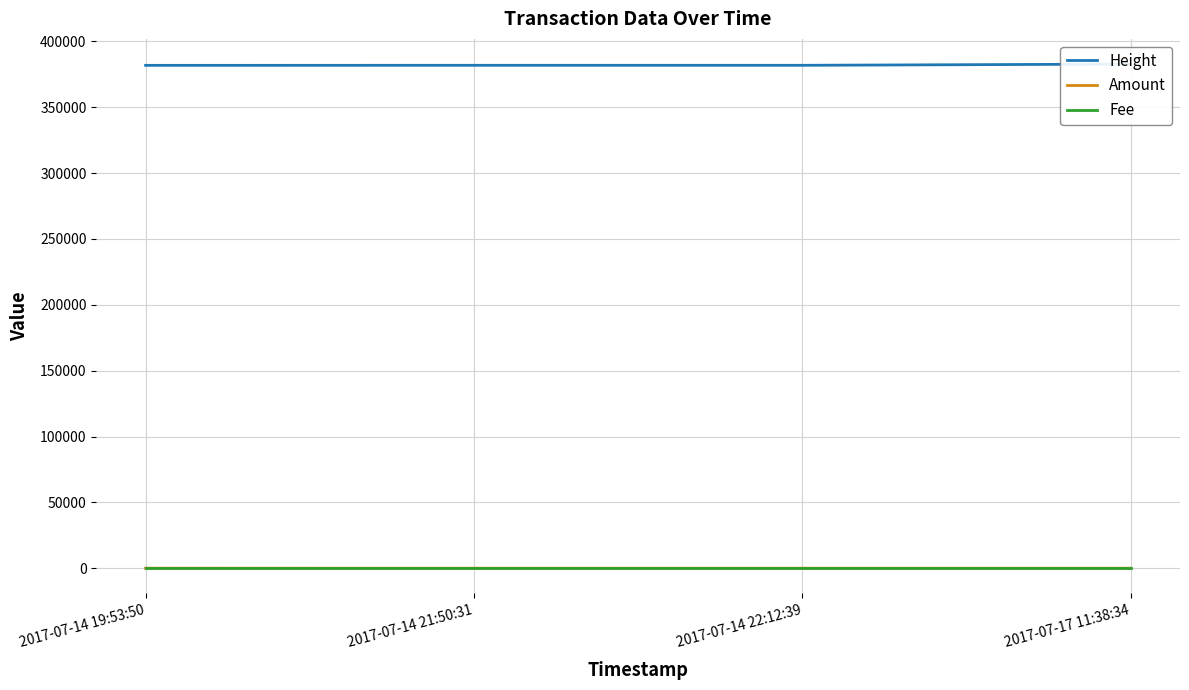

Which series has the largest total across all categories?

Height